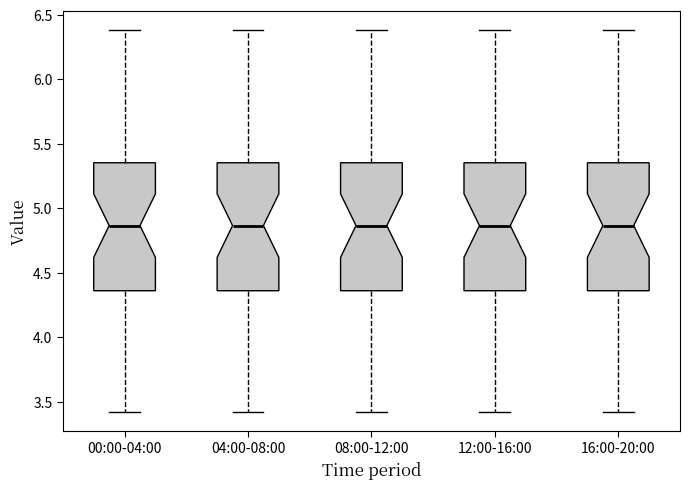

Where does the lower whisker of the box for 12:00-16:00 end on the y-axis? The values are not printed on the chart, so give them approximately, as read against the axis.

3.40